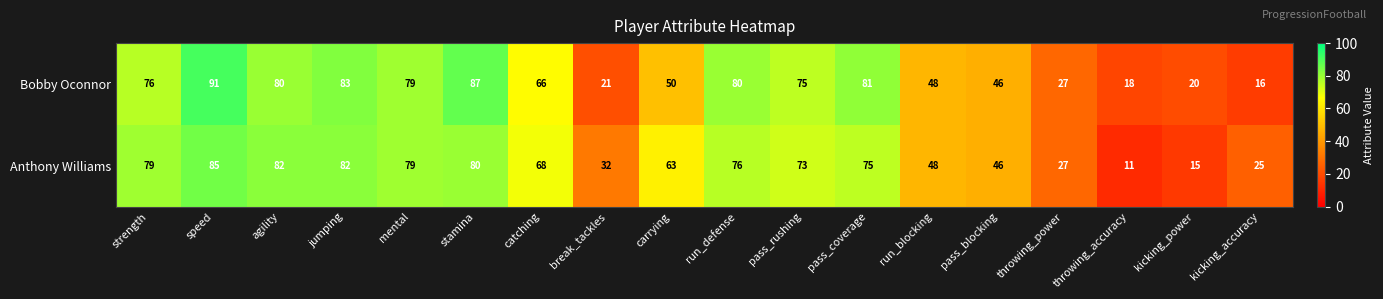

What is the smallest value displayed?

11